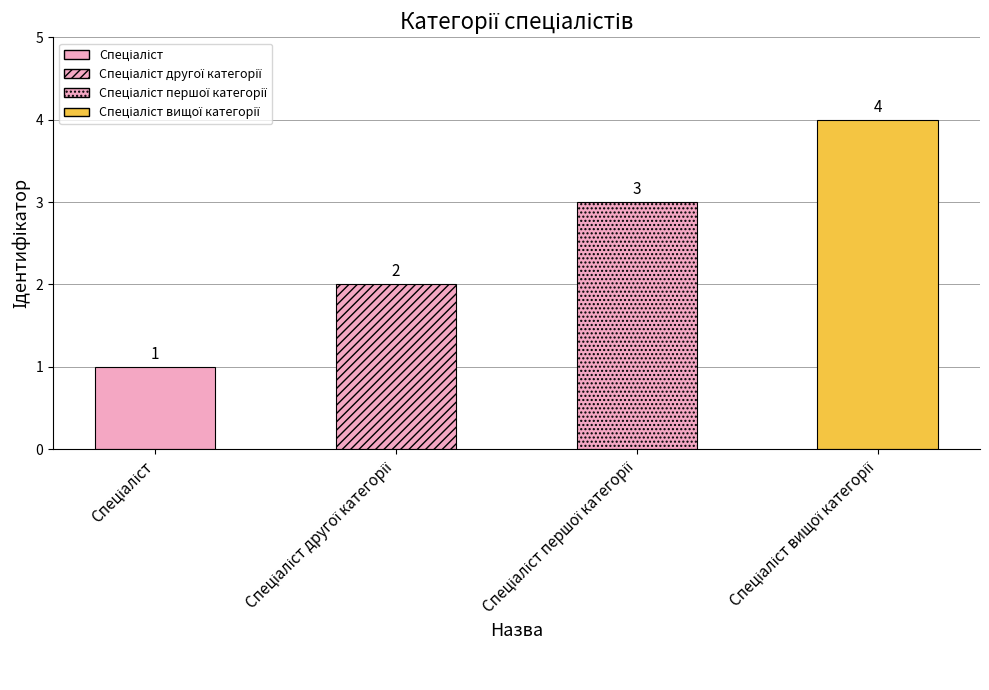

List the labels in order of value, largest first.

Спеціаліст вищої категорії, Спеціаліст першої категорії, Спеціаліст другої категорії, Спеціаліст